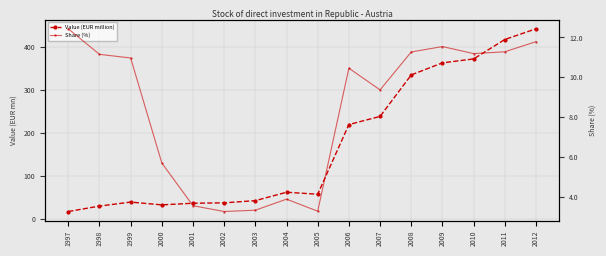

What is the sum of the Share (%) values at 2012 and 2010?

23.0